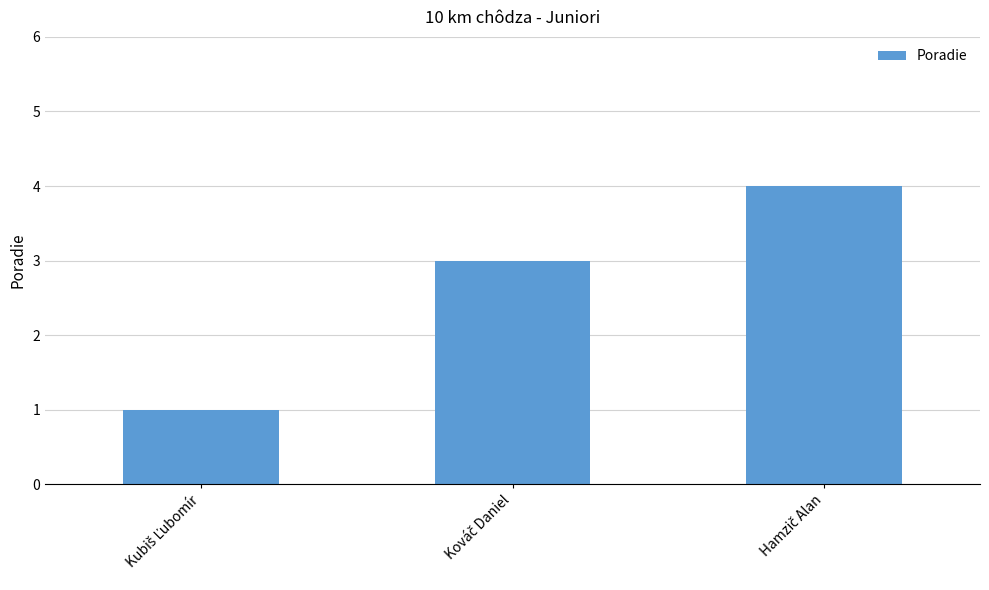

What is the difference between the maximum and minimum values?

3